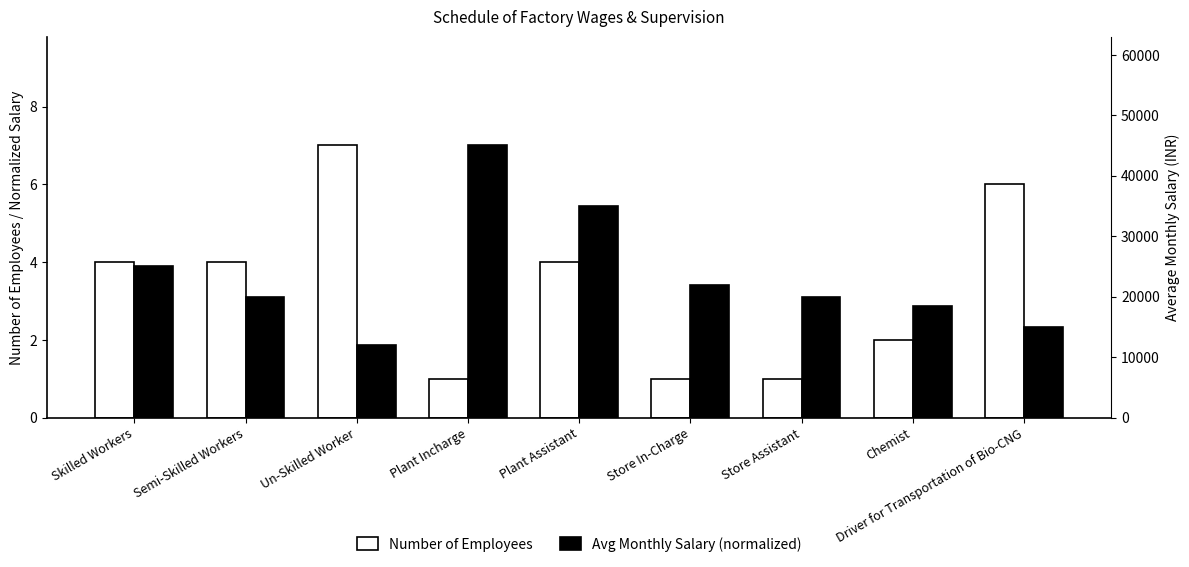

Count the Number of Employees values in the range 1 to 4.

7